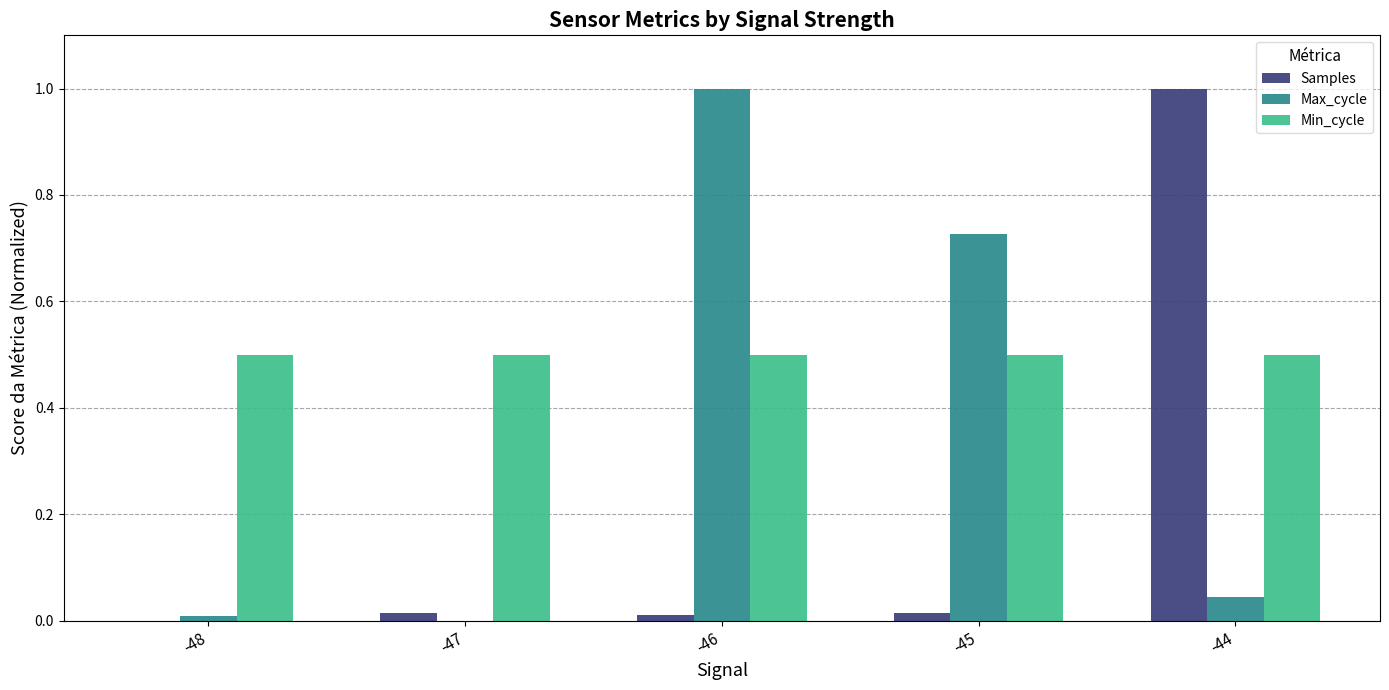

What is the highest value of the Samples series?

1.0